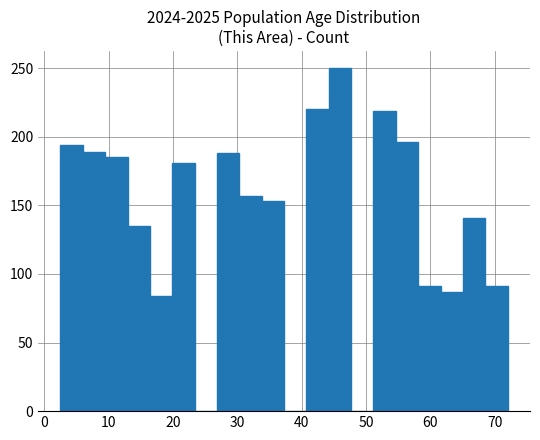

Around what value on the x-axis is the tallest bar? Give the approximate position of its centre, as read against the axis.

46